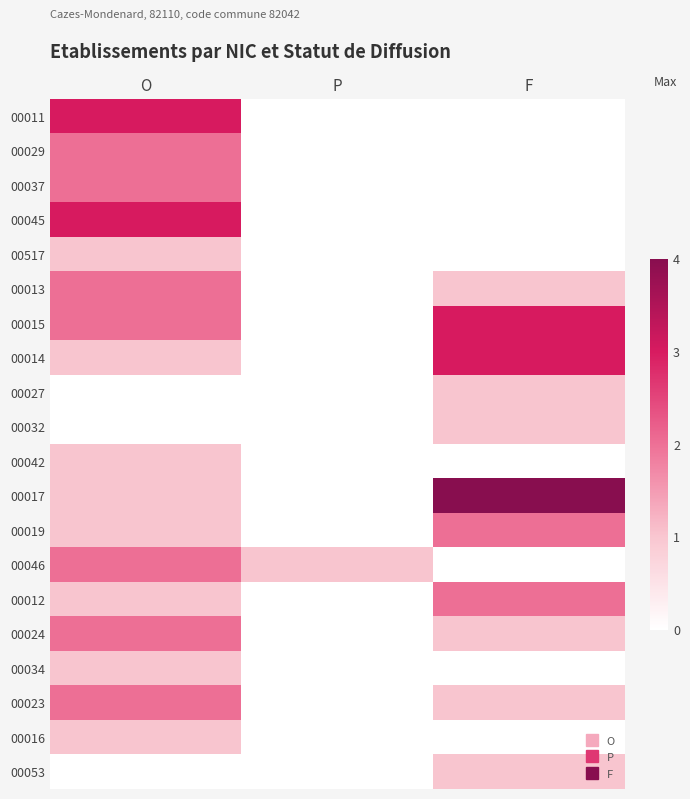

Reading left to right, extract all data points from this chart.

00011: O=3	P=0	F=0
00029: O=2	P=0	F=0
00037: O=2	P=0	F=0
00045: O=3	P=0	F=0
00517: O=1	P=0	F=0
00013: O=2	P=0	F=1
00015: O=2	P=0	F=3
00014: O=1	P=0	F=3
00027: O=0	P=0	F=1
00032: O=0	P=0	F=1
00042: O=1	P=0	F=0
00017: O=1	P=0	F=4
00019: O=1	P=0	F=2
00046: O=2	P=1	F=0
00012: O=1	P=0	F=2
00024: O=2	P=0	F=1
00034: O=1	P=0	F=0
00023: O=2	P=0	F=1
00016: O=1	P=0	F=0
00053: O=0	P=0	F=1